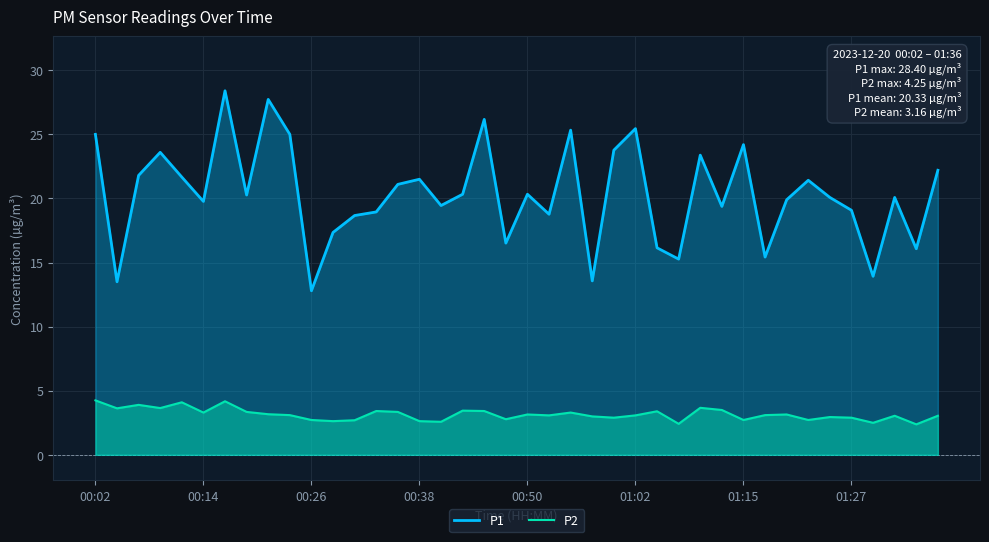

What is the minimum value for P2?

2.4